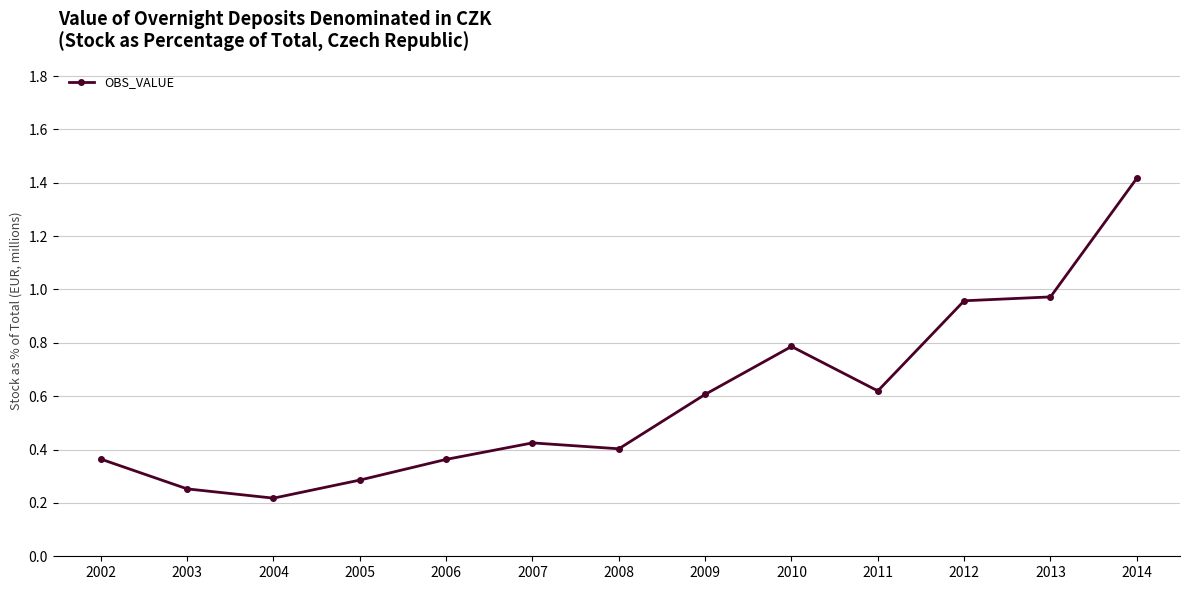

Which label corresponds to the smallest value in the chart?

2004